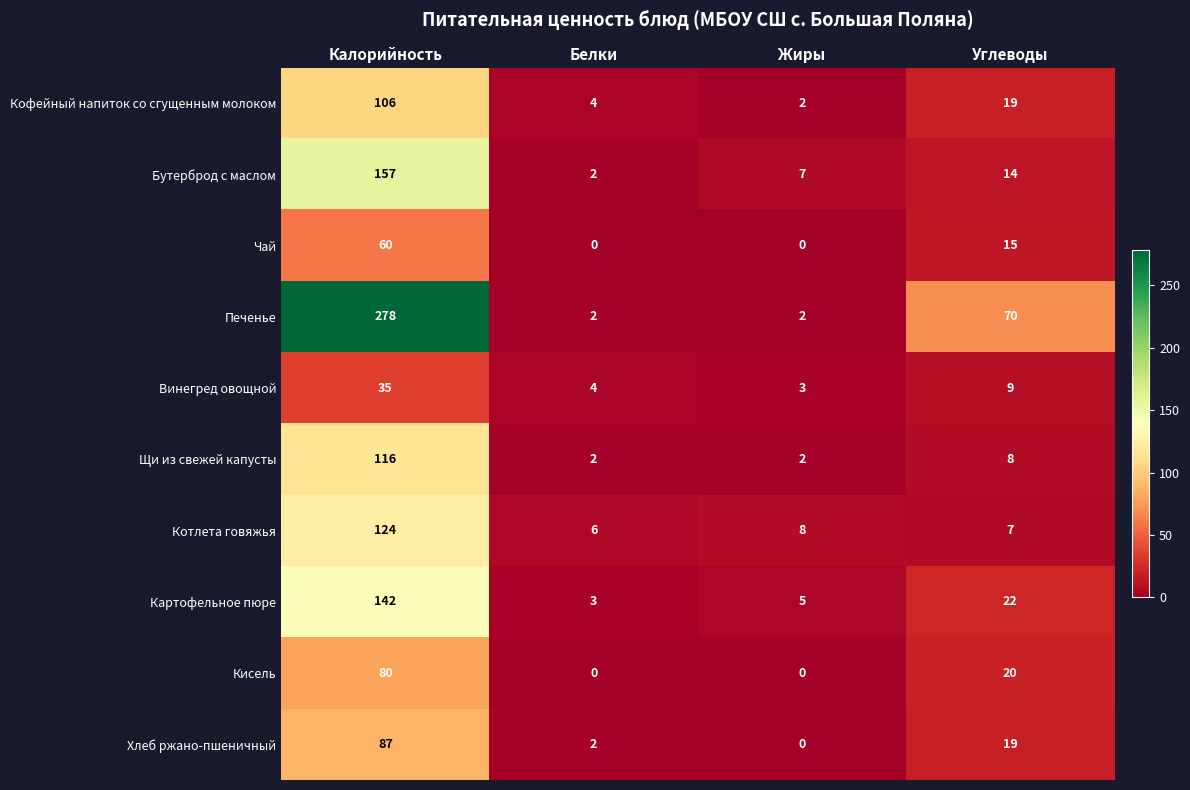

What is the sum of all Картофельное пюре values?

172